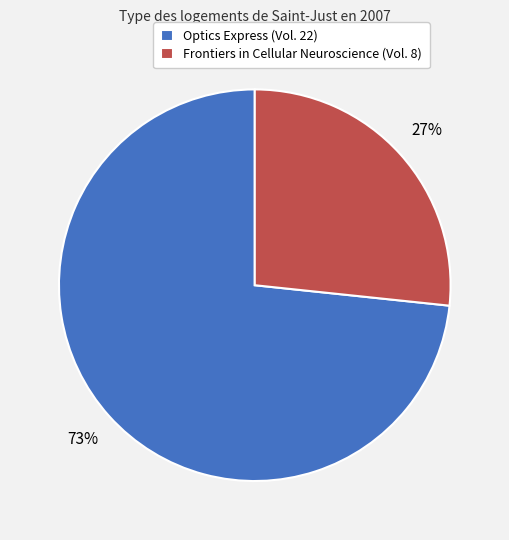

Is there a majority slice in this chart?

Yes